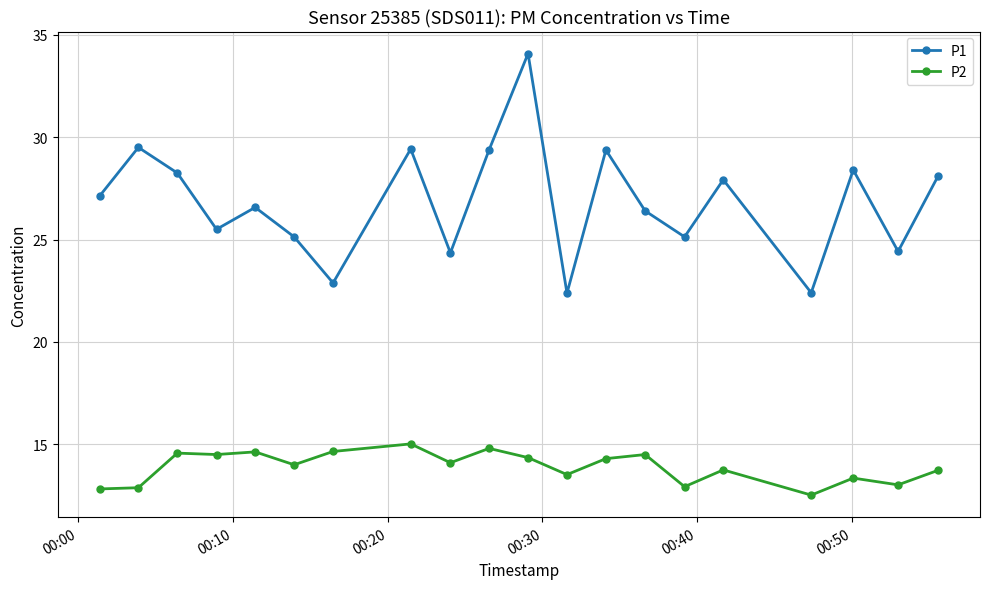

True or false: P1 and P2 intersect in this chart.

False